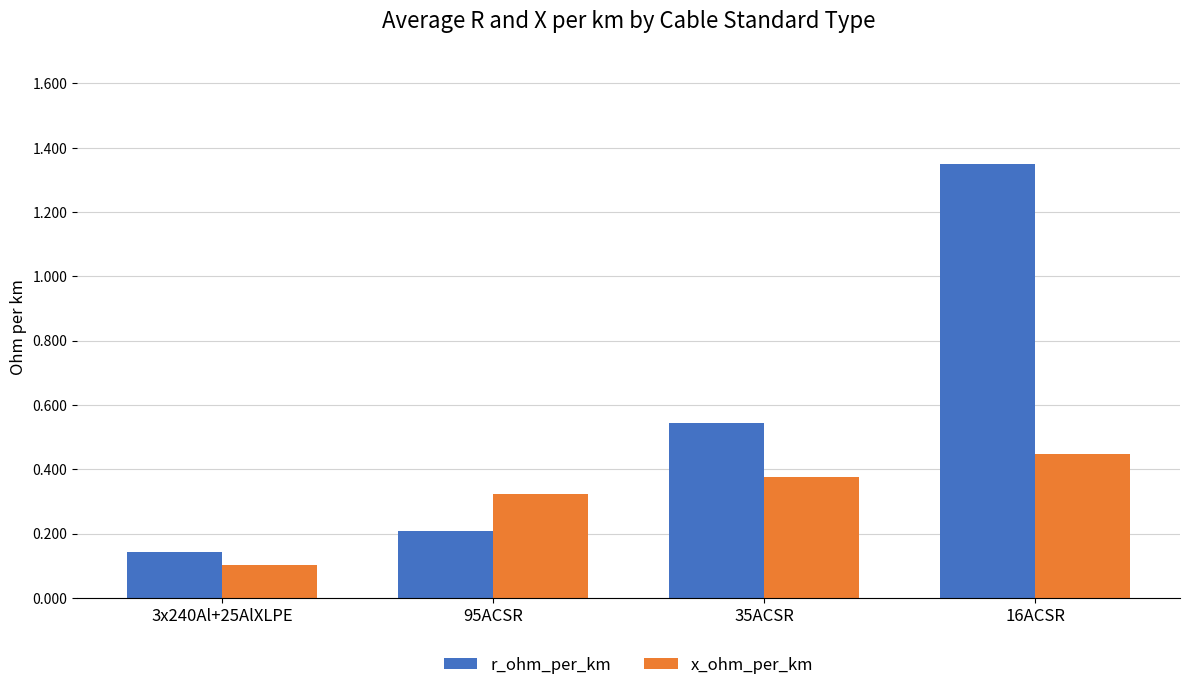

Is it true that r_ohm_per_km equals 0.3 at 95ACSR?

False